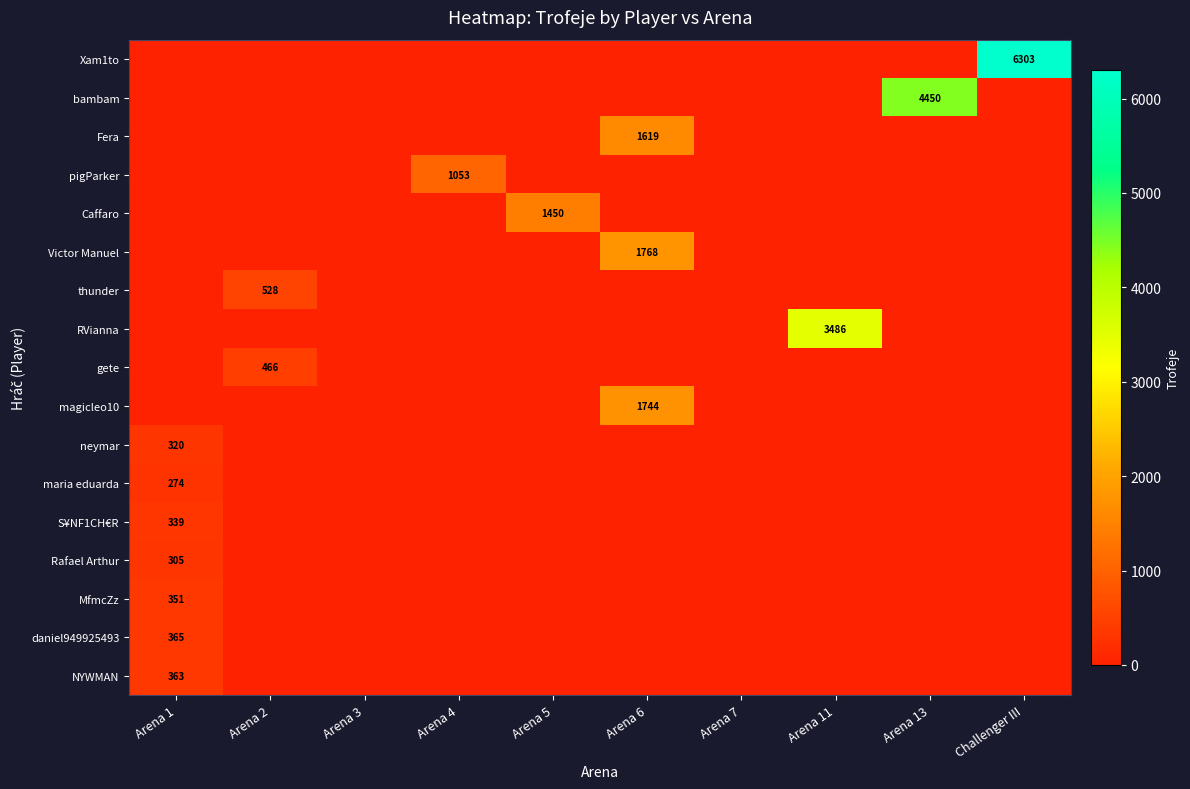

Is it true that Xam1to equals 10878 at Challenger III?

False